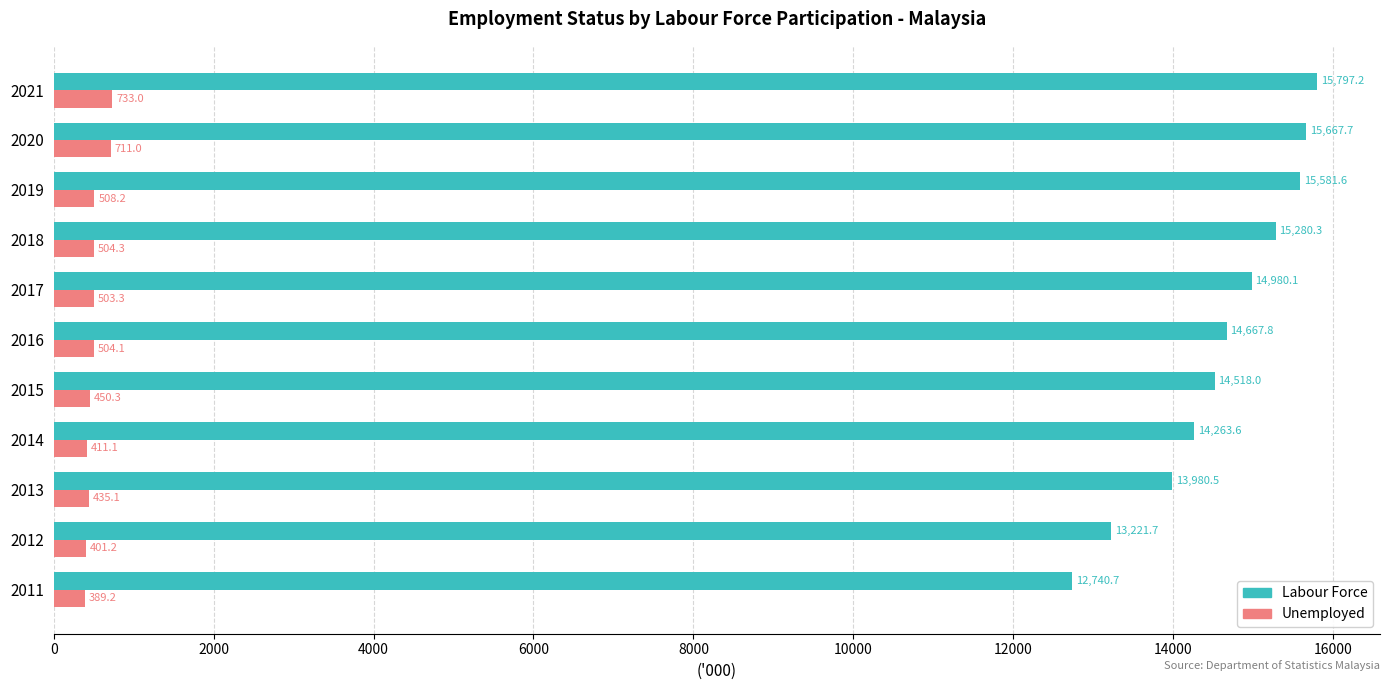

List the series in order of their overall mean, highest first.

Labour Force, Unemployed